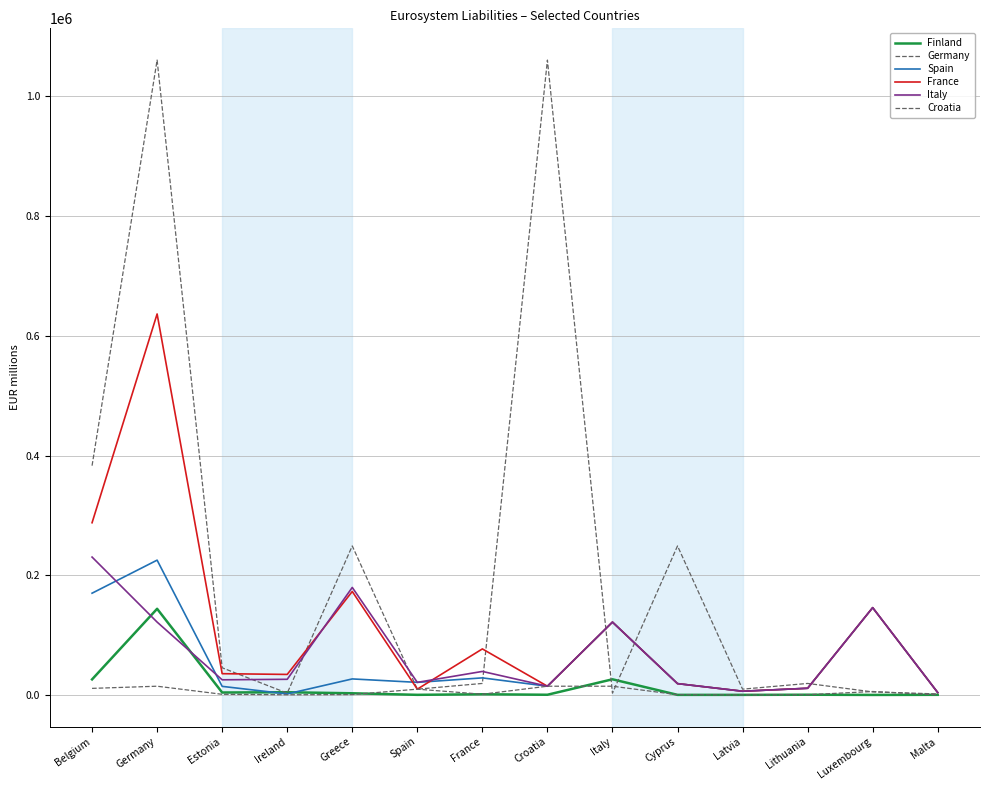

How many lines are shown in the chart?

6